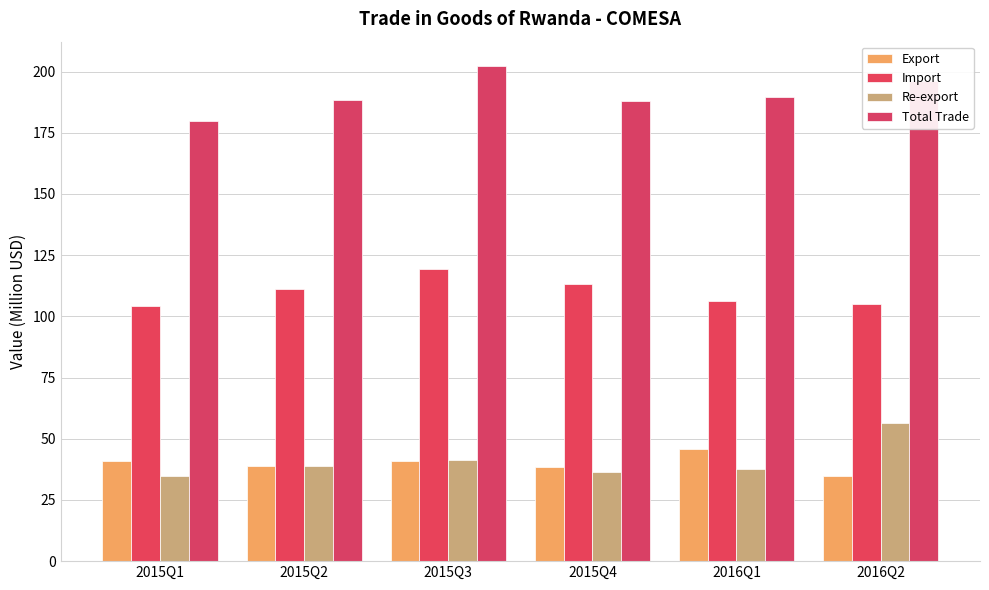

What is the label of the 4th bar from the left?

2015Q4